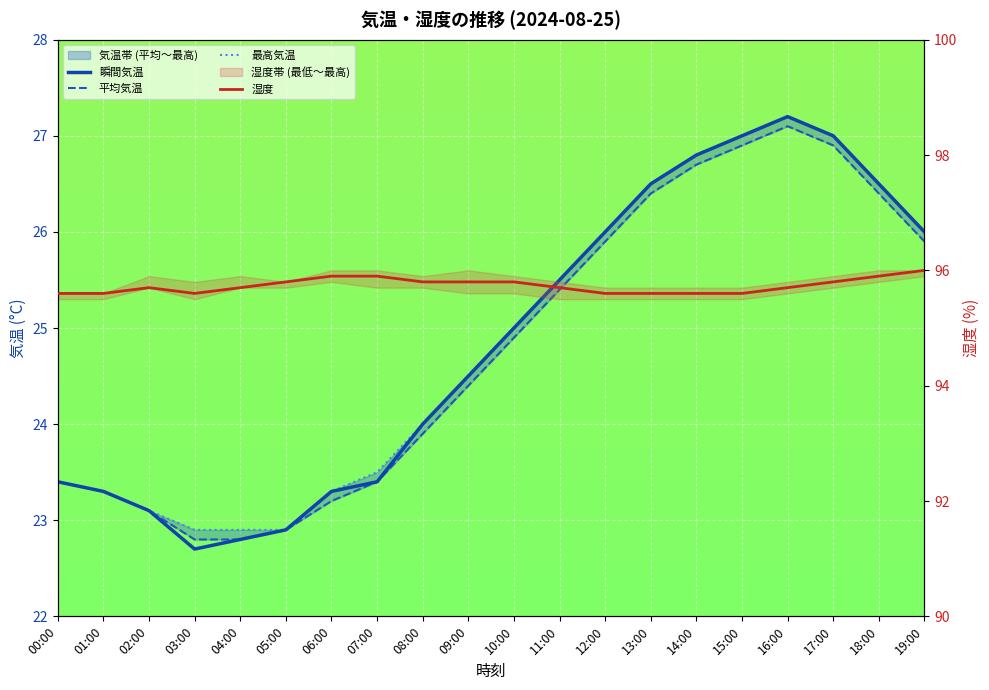

What is the label of the 4th point from the right?

16:00